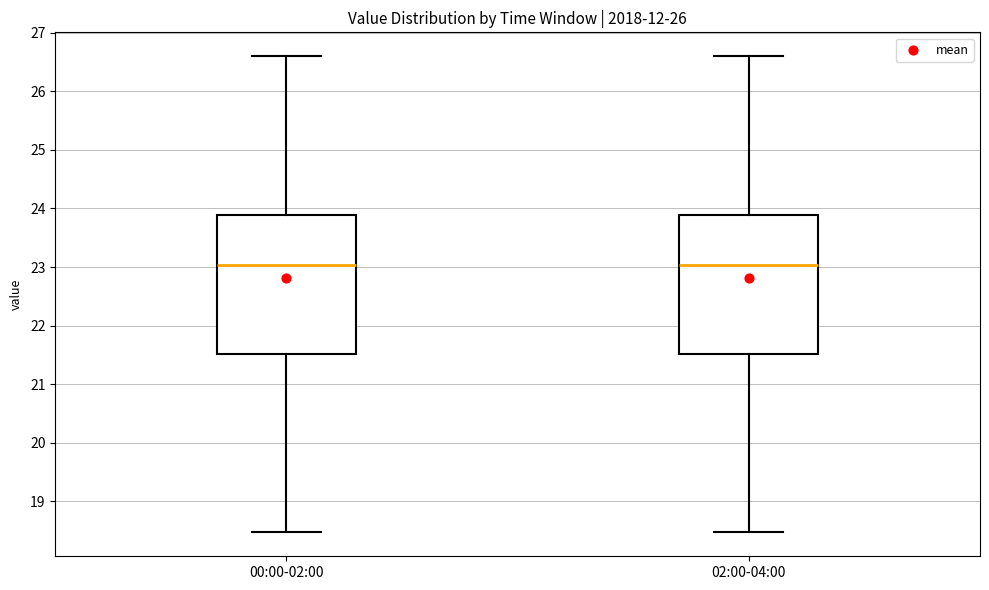

Reading left to right, read every box against the y-axis: the position of its median line, the range the box covers, and the ends of its whiskers. The values are not printed on the chart, so give them approximately, as read against the axis.

00:00-02:00: median 23.0, box 21.5 to 23.9, whiskers 18.5 to 26.6
02:00-04:00: median 23.0, box 21.5 to 23.9, whiskers 18.5 to 26.6